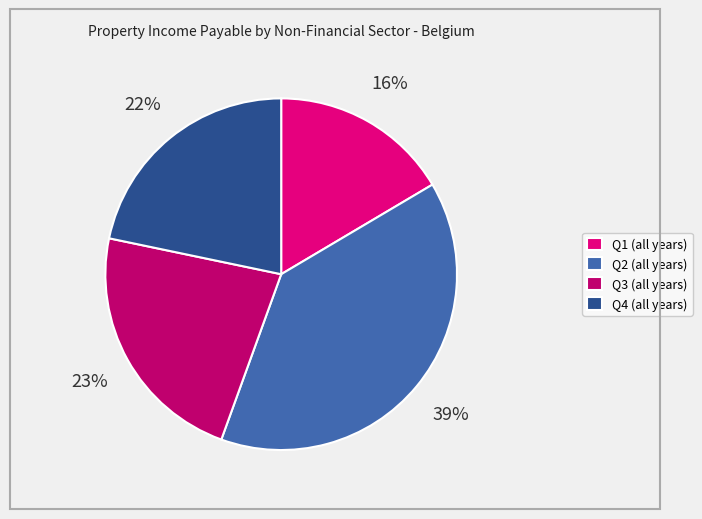

What is the ratio of the value at Q2 (all years) to the value at Q4 (all years)?

1.8